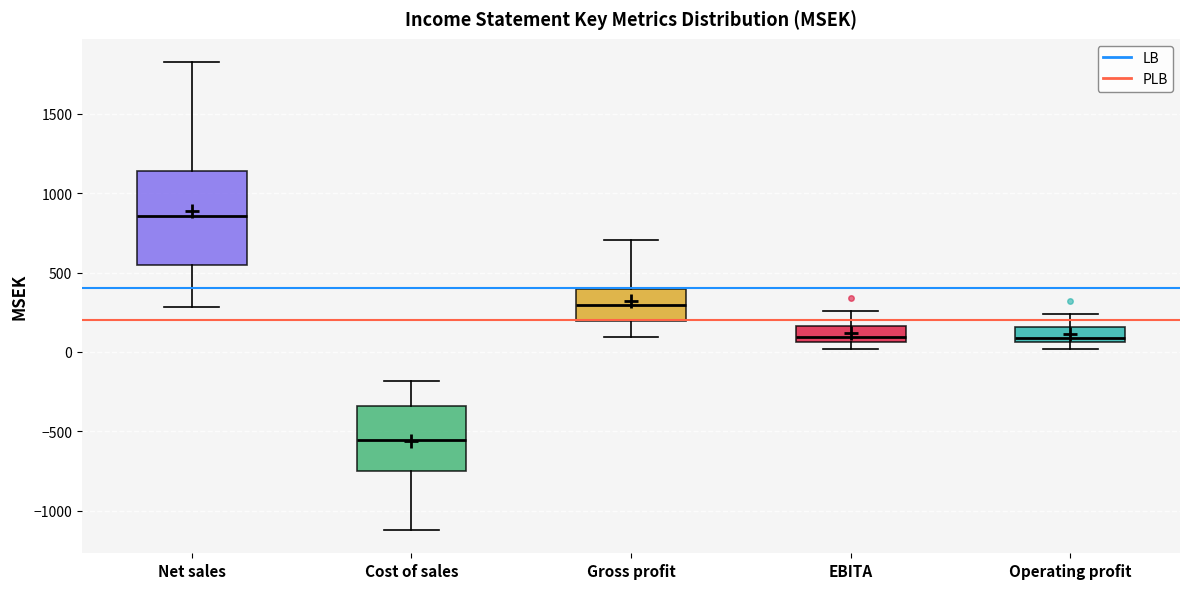

Which box has the lowest median line?

Cost of sales